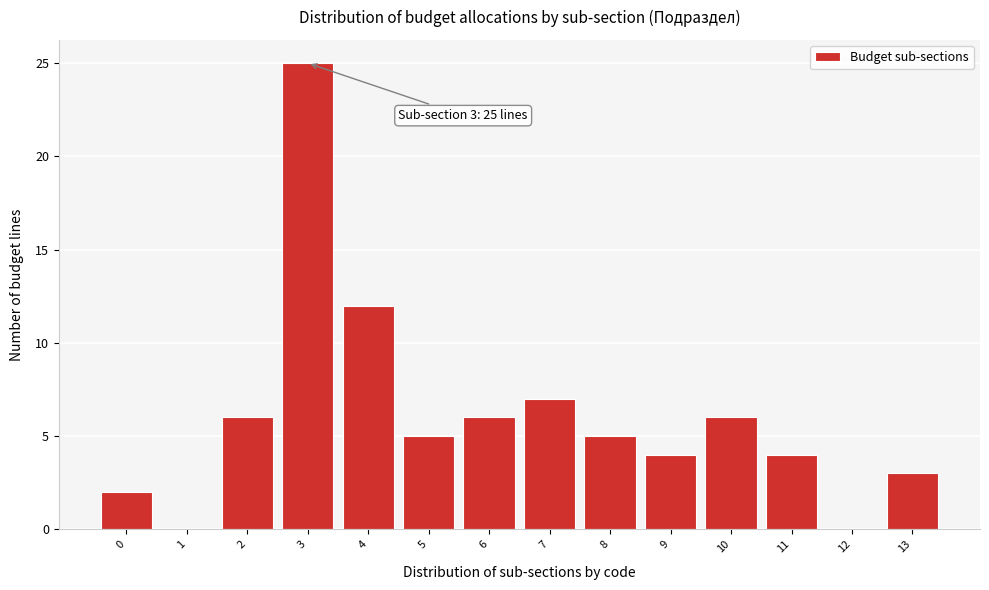

Which range on the x-axis has the tallest bar?

2.5 to 3.5